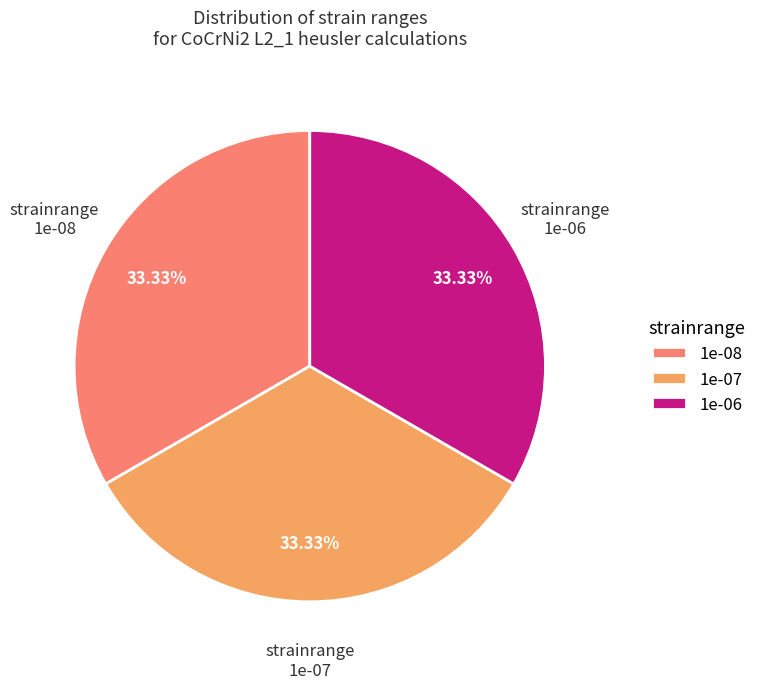

Does 1e-07 represent more than half of the total?

No